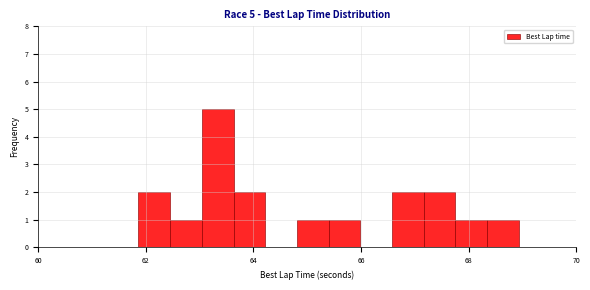

Read against the x-axis, roughly where is the centre of the tallest bar?

63.4